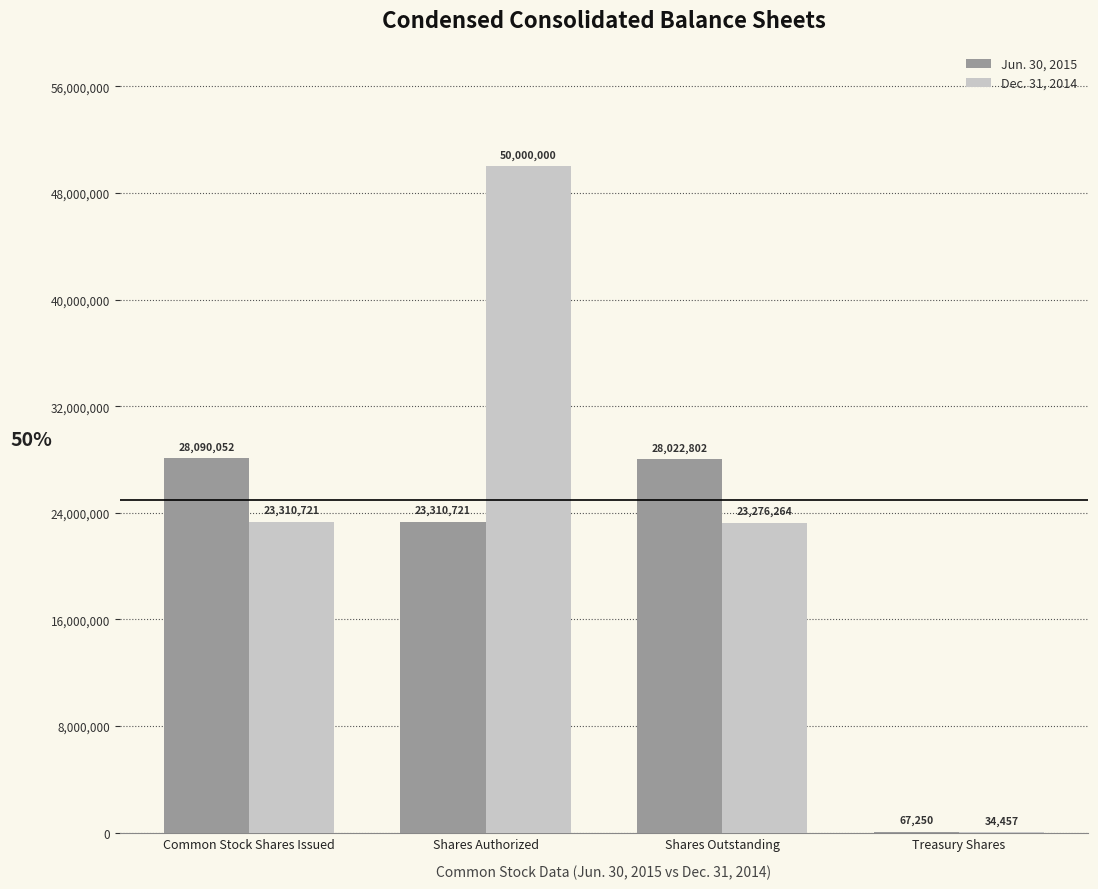

Reading left to right, what are all the values shown in this chart?

Jun. 30, 2015: Common Stock Shares Issued=28090052	Shares Authorized=23310721	Shares Outstanding=28022802	Treasury Shares=67250
Dec. 31, 2014: Common Stock Shares Issued=23310721	Shares Authorized=50000000	Shares Outstanding=23276264	Treasury Shares=34457